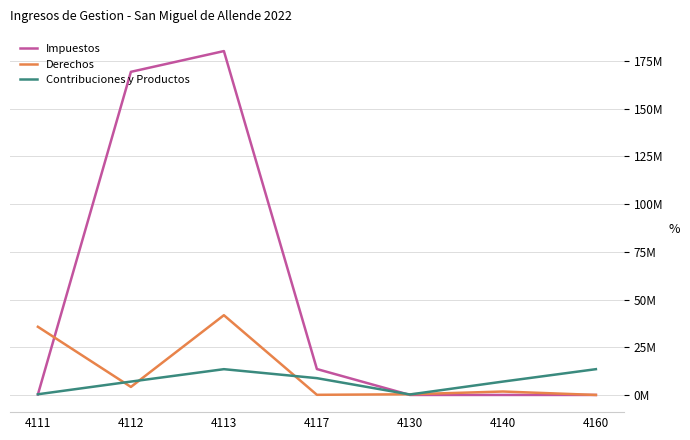

Where is Impuestos nearest to the value 90082646?

4117